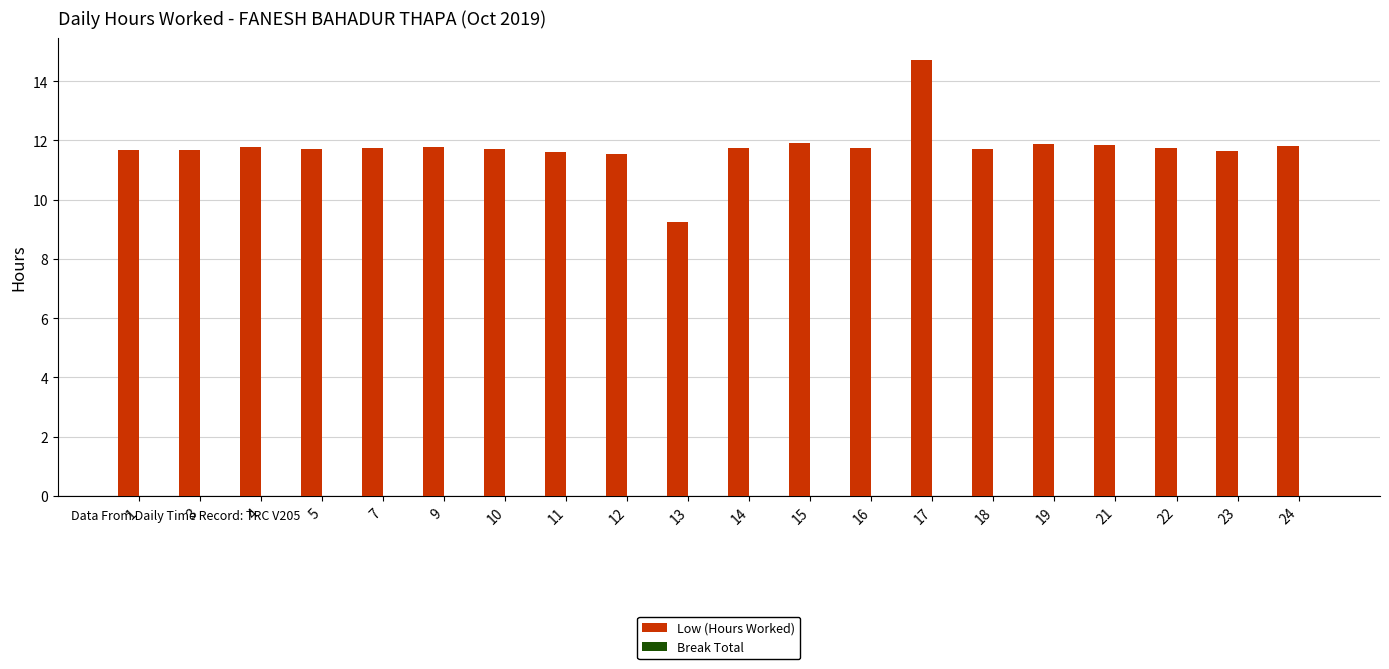

Is it true that the value at 21 is 4.4?

False